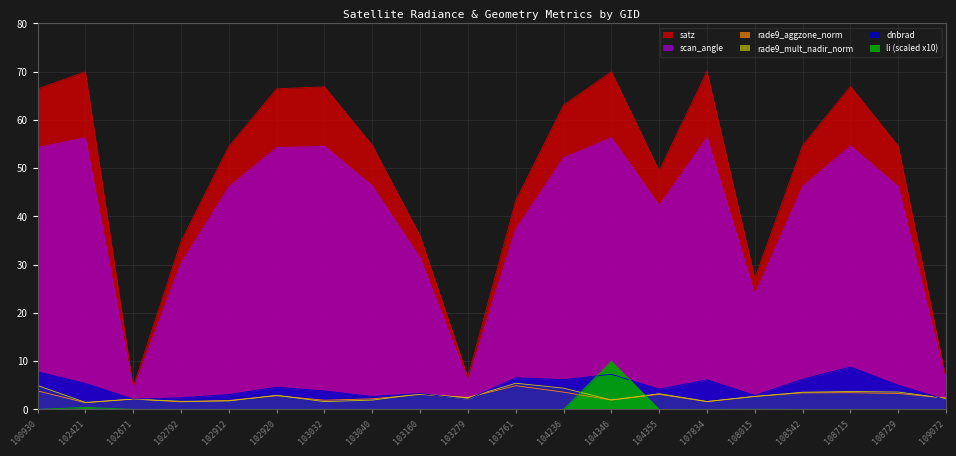

What is the average value of the rade9_aggzone_norm series?

2.7